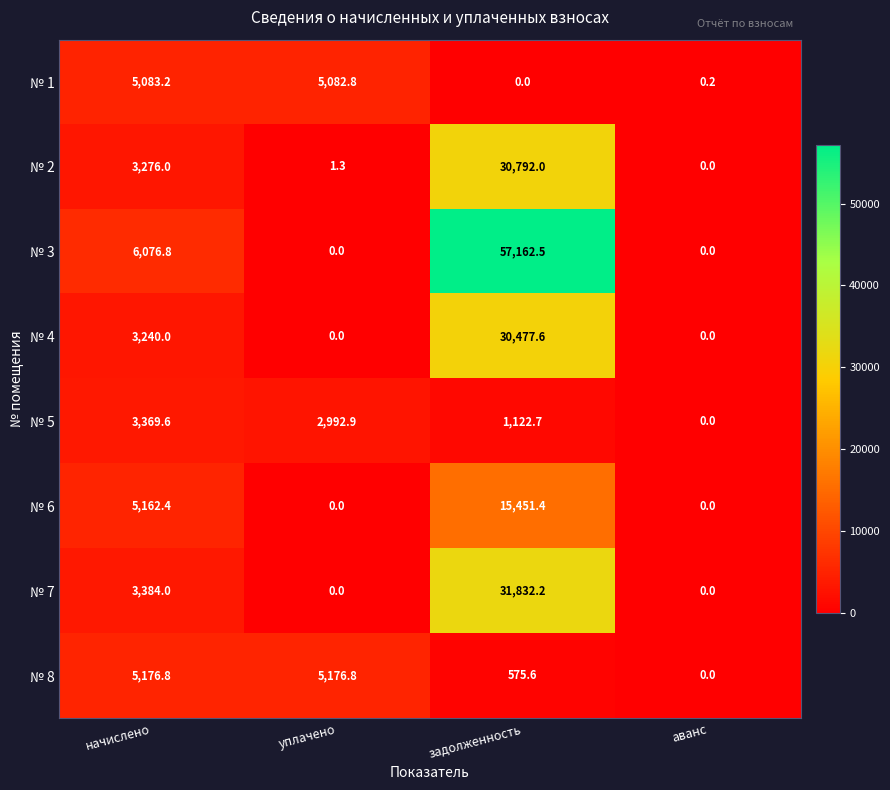

Between уплачено and аванс, which series saw the biggest shift?

№ 8